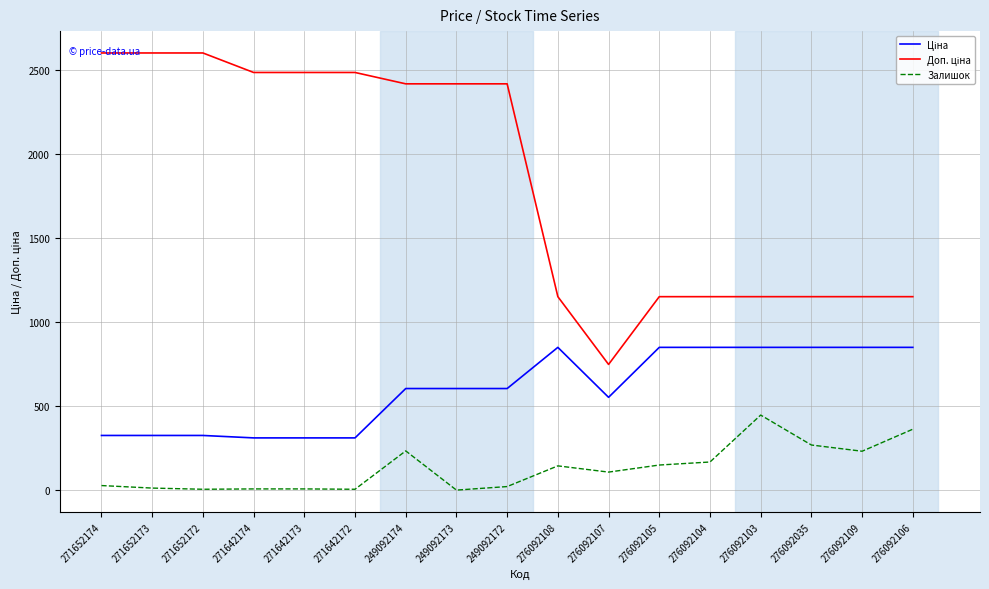

What is the spread (max minus min) of values at 276092106?

787.7